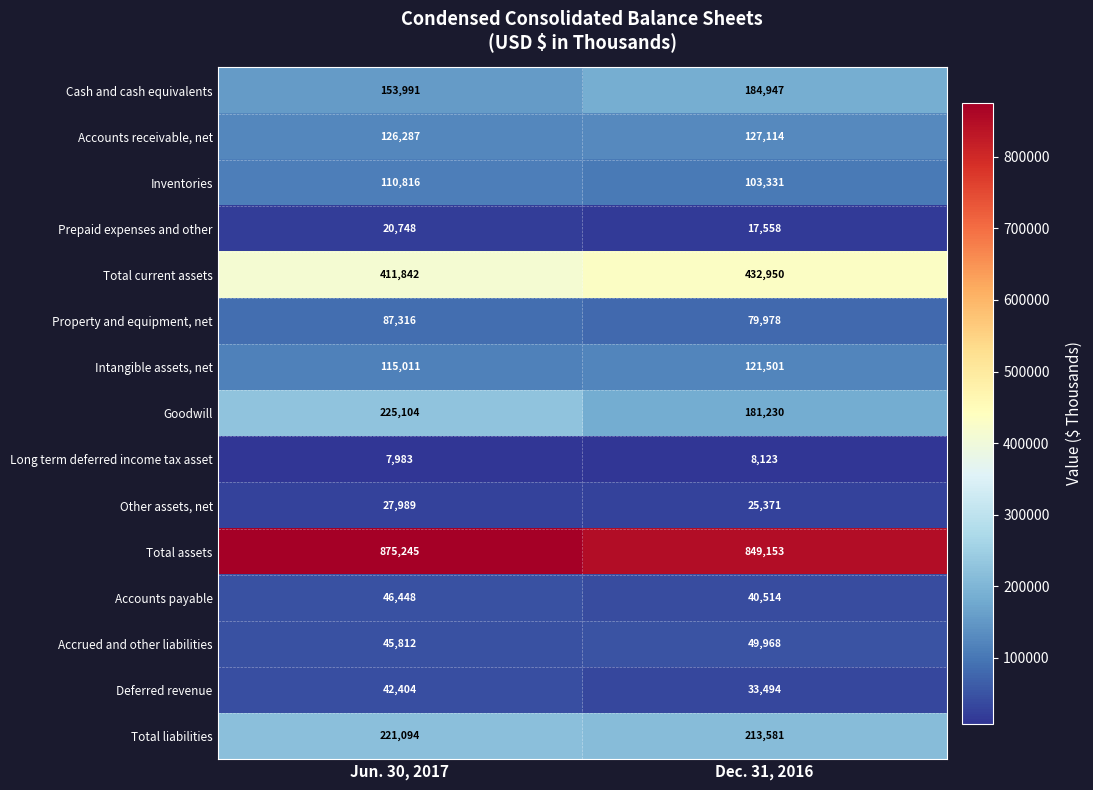

How many series are shown in this chart?

15